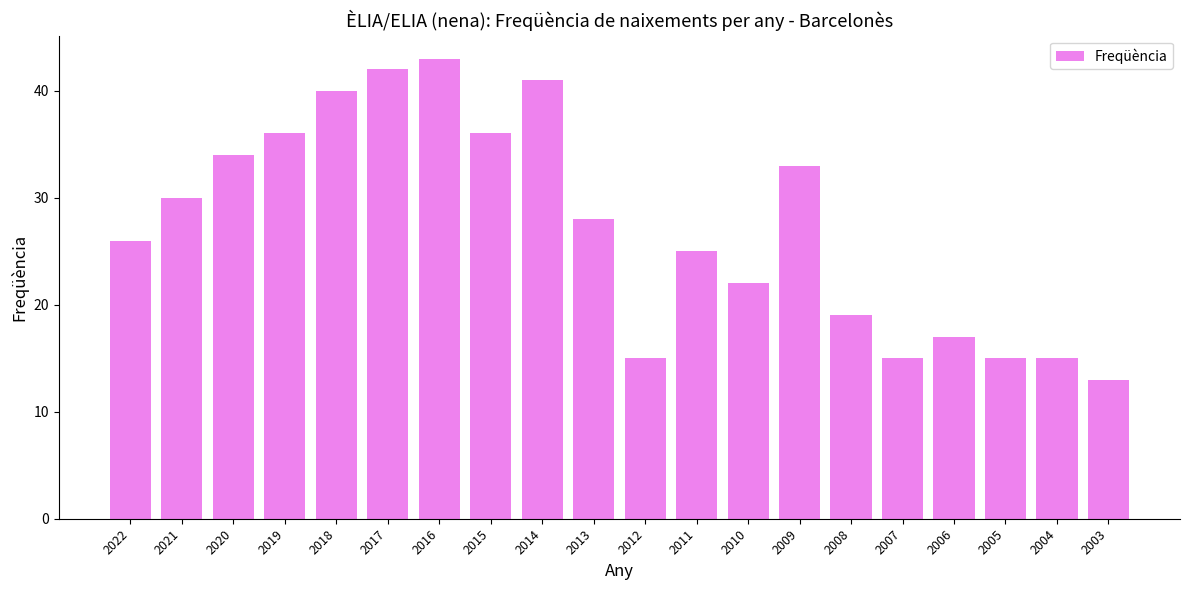

Reading left to right, list all the values displayed in this chart.

2022=26	2021=30	2020=34	2019=36	2018=40	2017=42	2016=43	2015=36	2014=41	2013=28	2012=15	2011=25	2010=22	2009=33	2008=19	2007=15	2006=17	2005=15	2004=15	2003=13